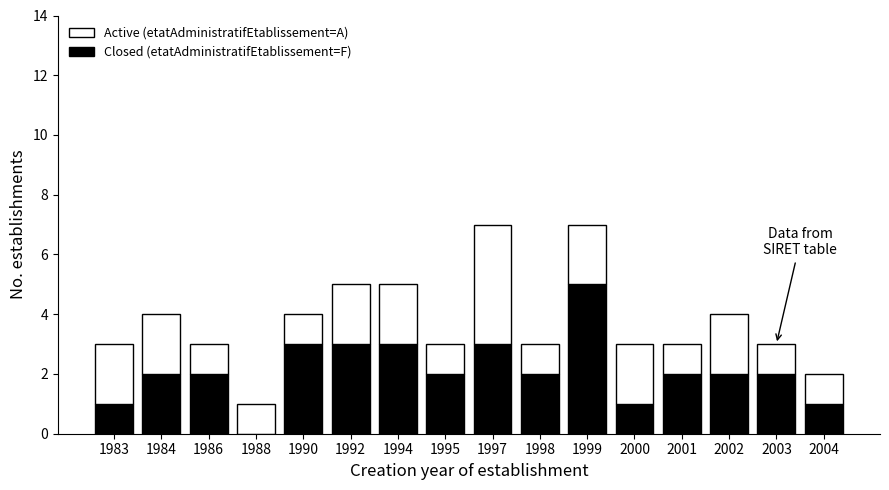

What is the sum of all Closed (etatAdministratifEtablissement=F) values?

34